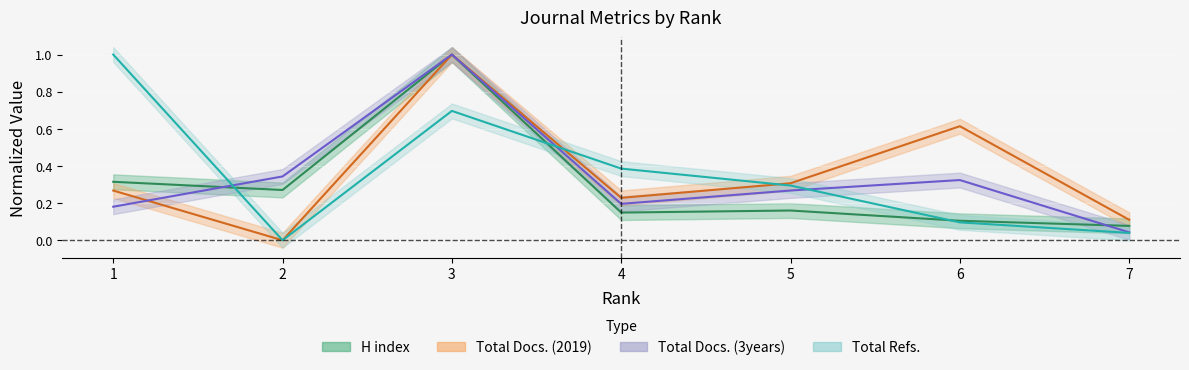

In Total Refs., how many points are higher than both neighbors (excluding endpoints)?

1